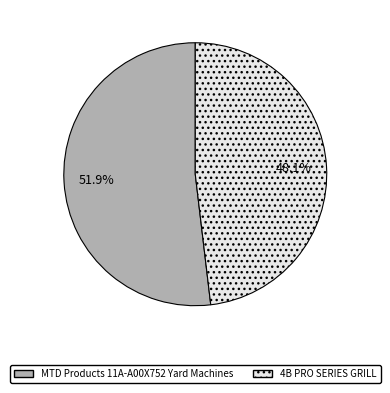

How much of the chart is everything except MTD Products 11A-A00X752 Yard Machines?

48.1%